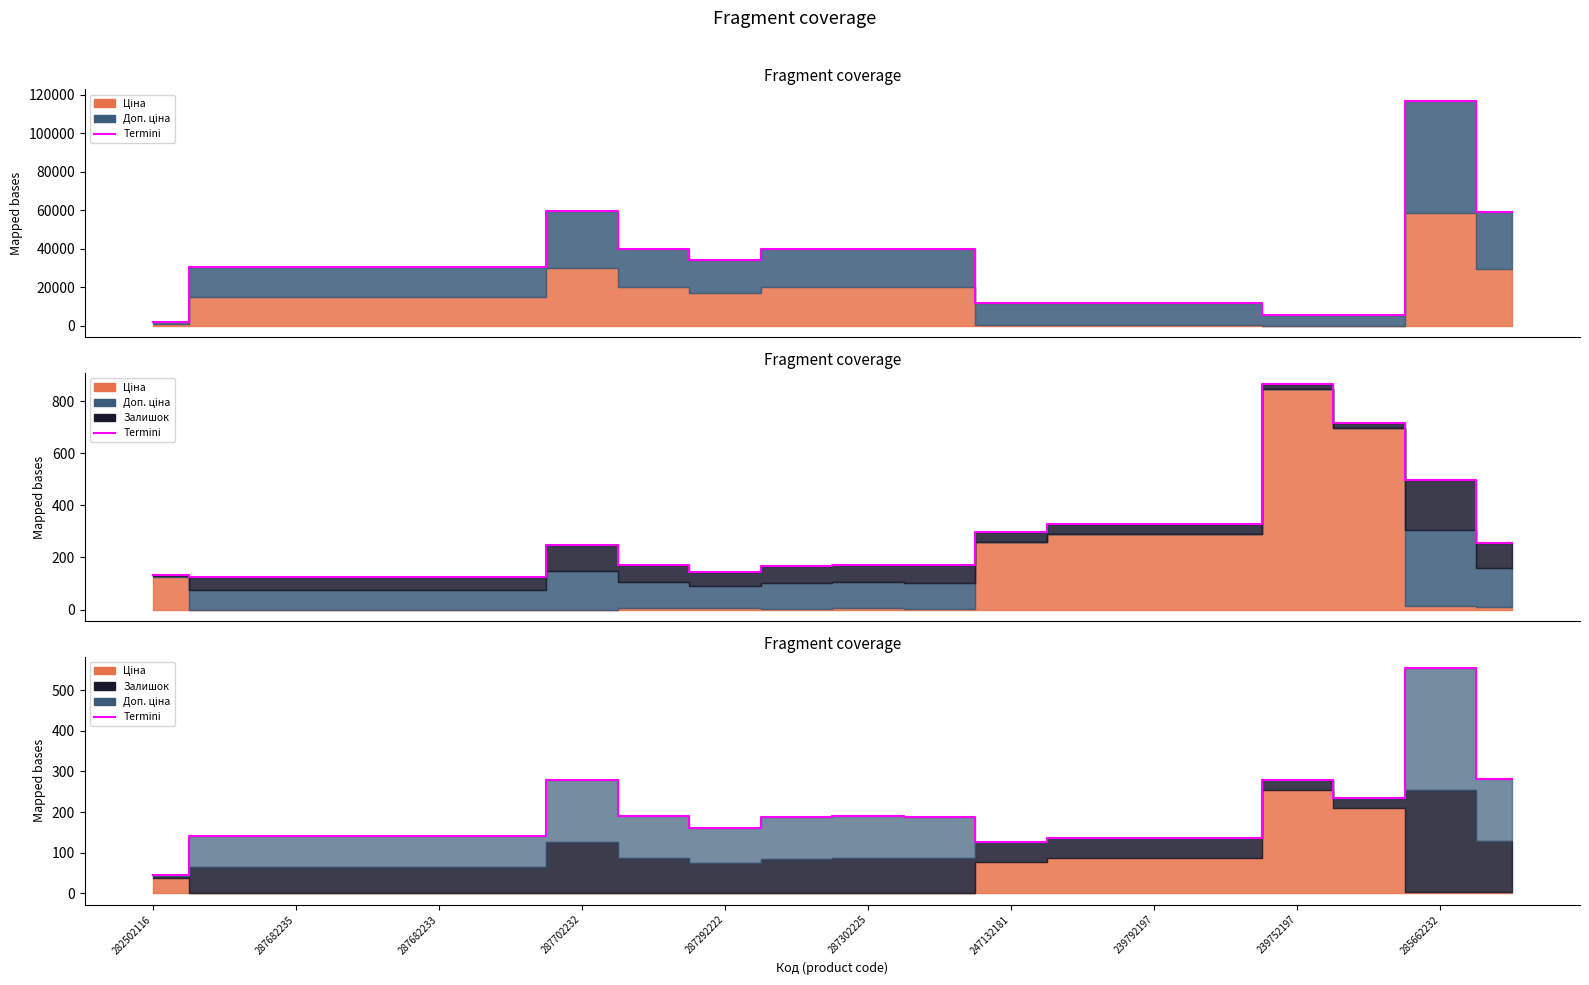

How many interior local valleys (lower than both neighbors) does the data have?

4